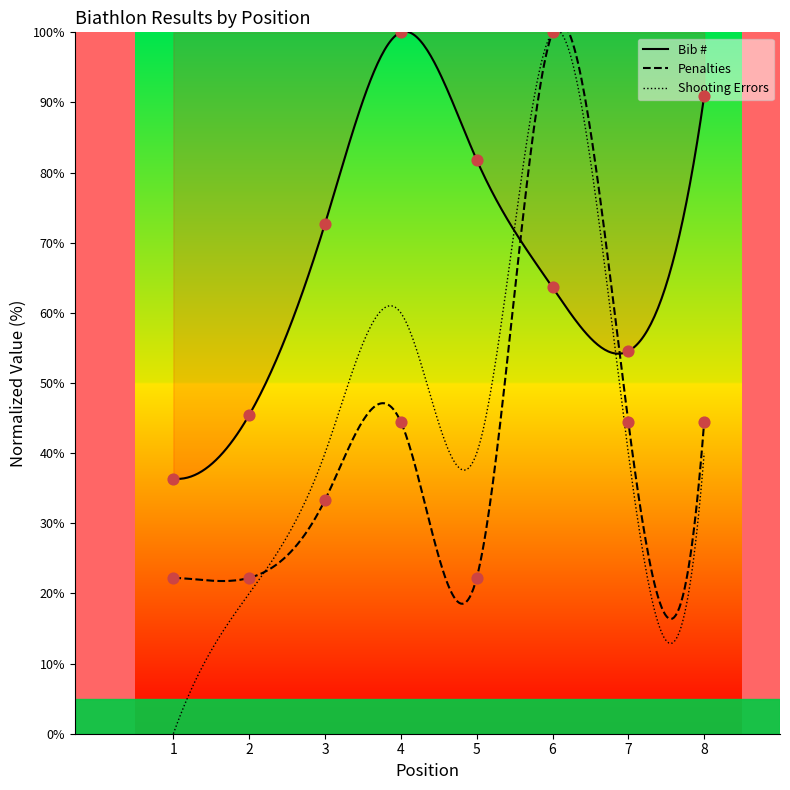

Which series contains the highest Y value?

Bib#